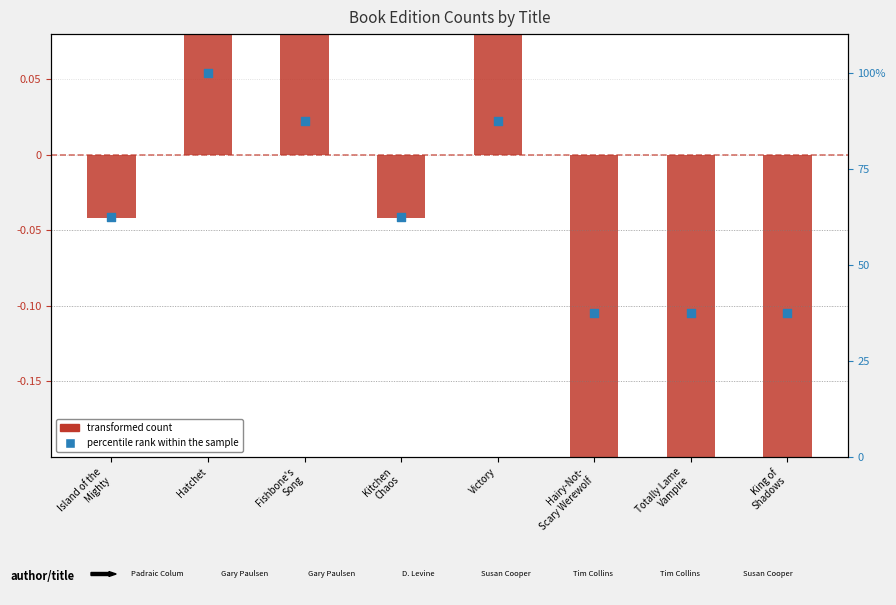

What are all the series names shown in the legend?

transformed count, percentile rank within the sample